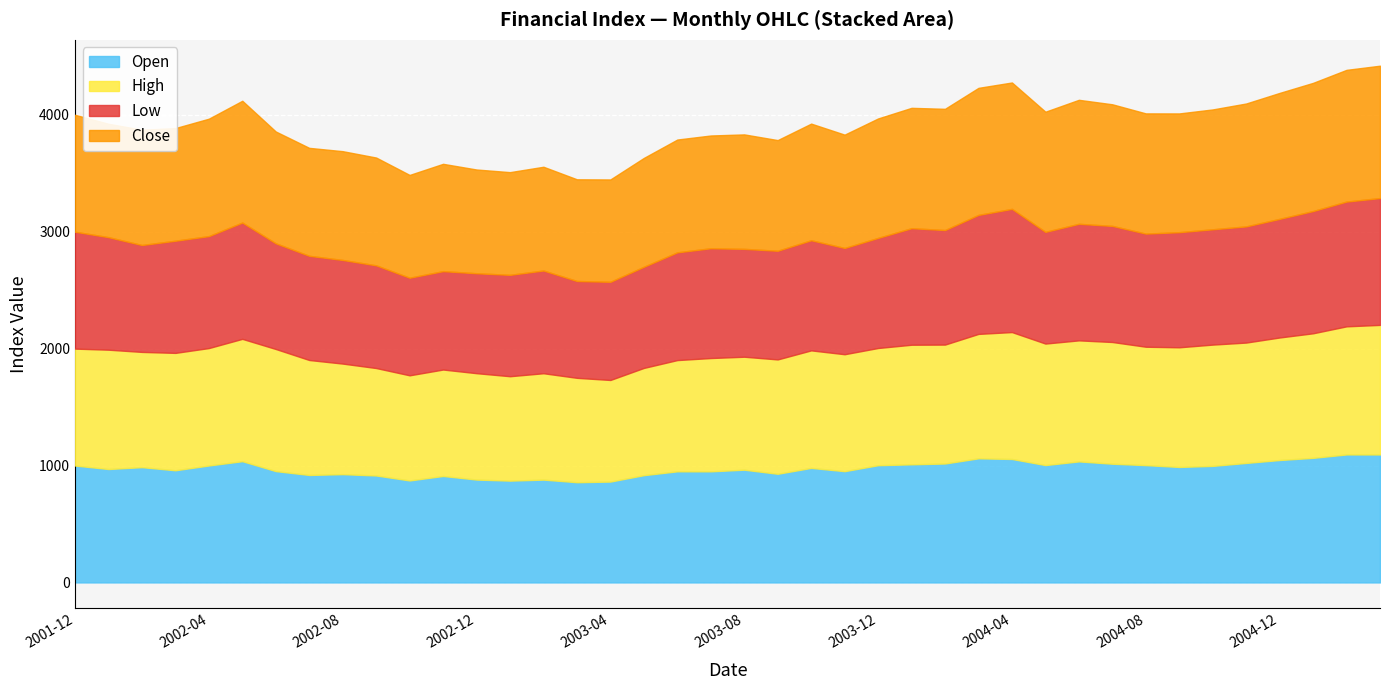

What is the maximum value for Open?

1094.7